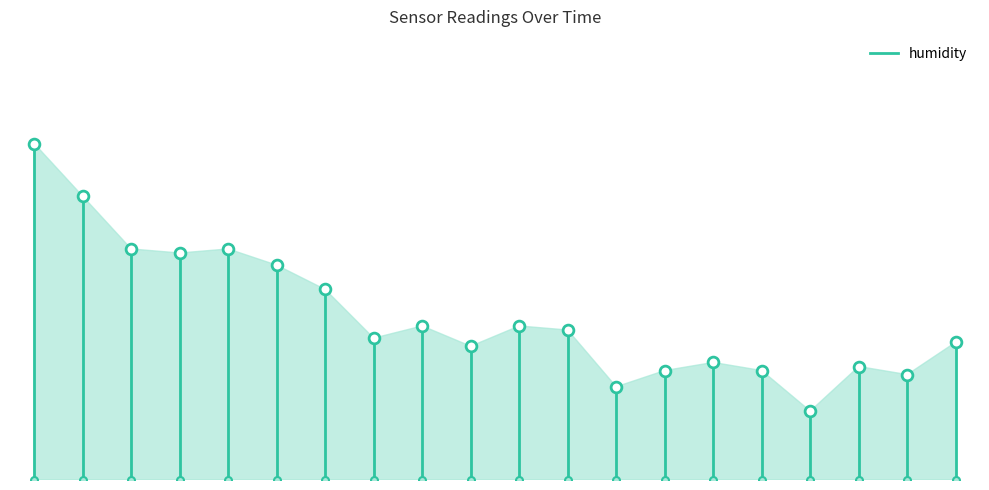

Approximately how many times larger is the value at 00:52 compared to 00:46?

1.0